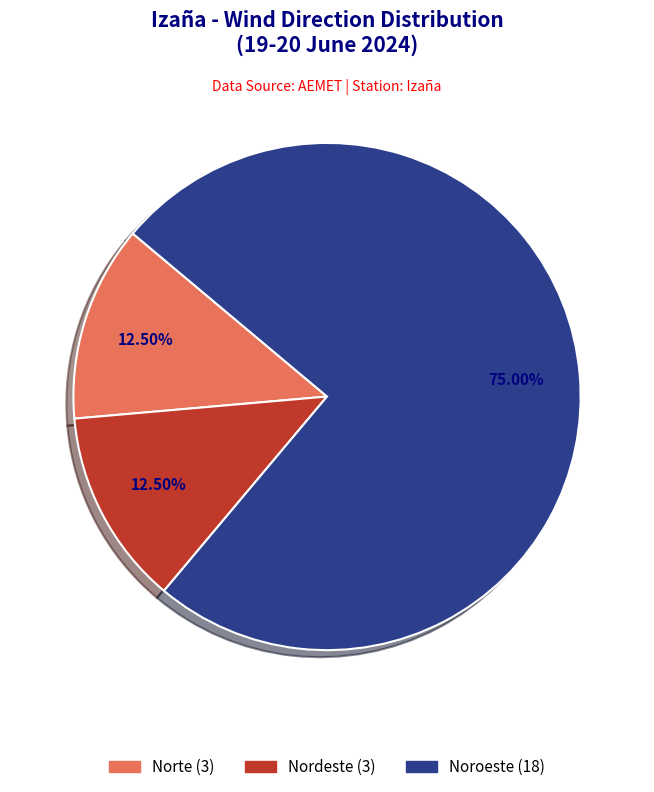

To the nearest percent, what is the difference between the Noroeste and Nordeste slice percentages?

62%